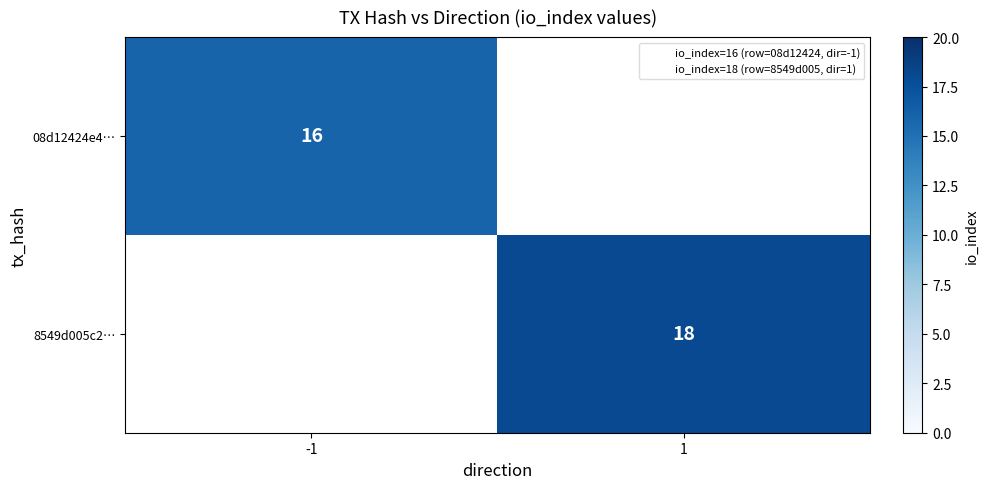

At 1, list the series in order from largest to smallest.

08d12424e4…, 8549d005c2…